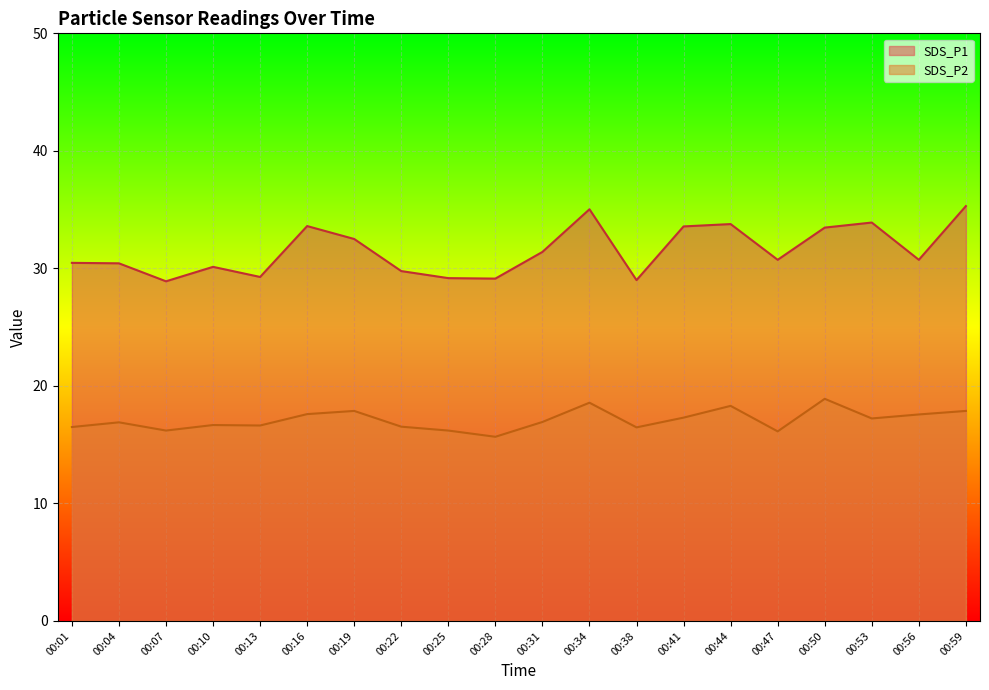

List the series in order of their peak value, lowest first.

SDS_P2, SDS_P1